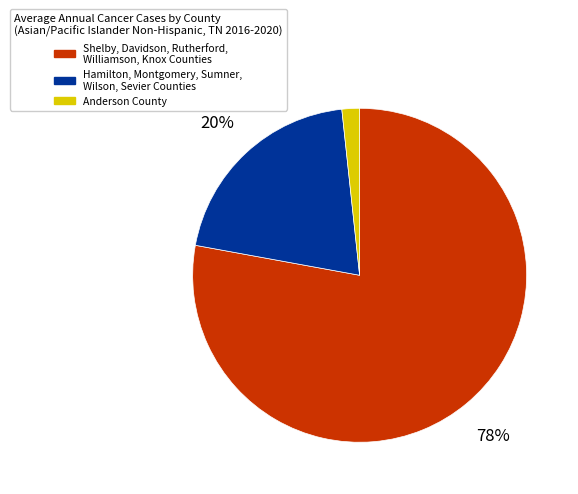

True or false: Anderson County accounts for 2% of the total.

True